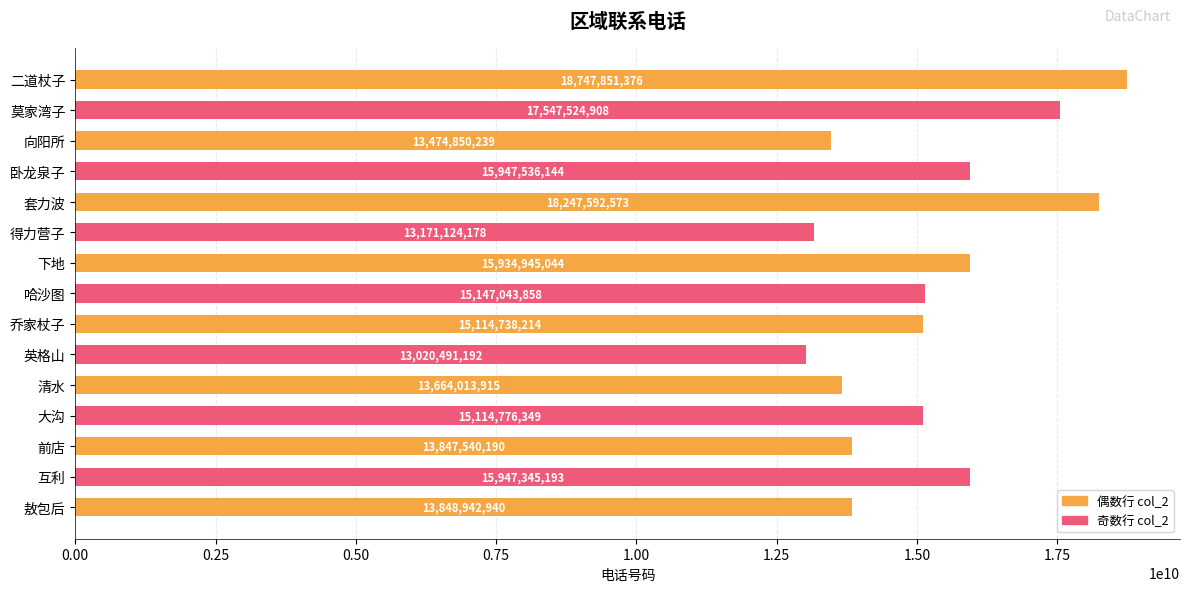

What is the greatest value displayed?

18747851376